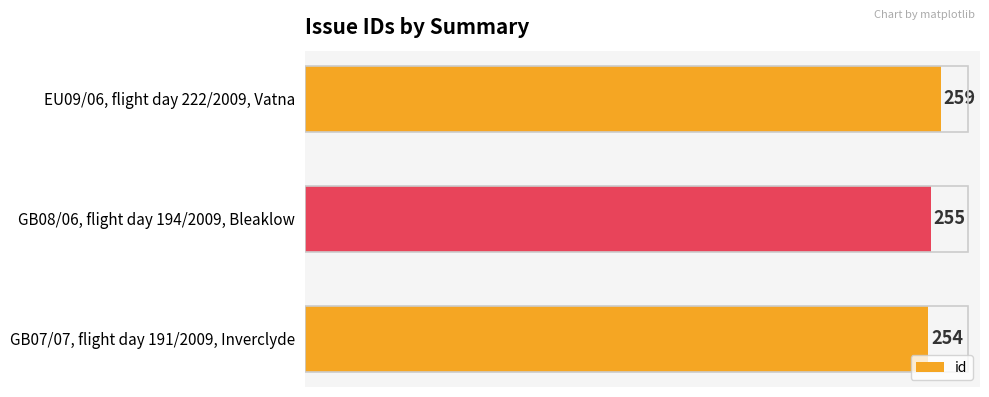

What is the maximum value shown in the chart?

259